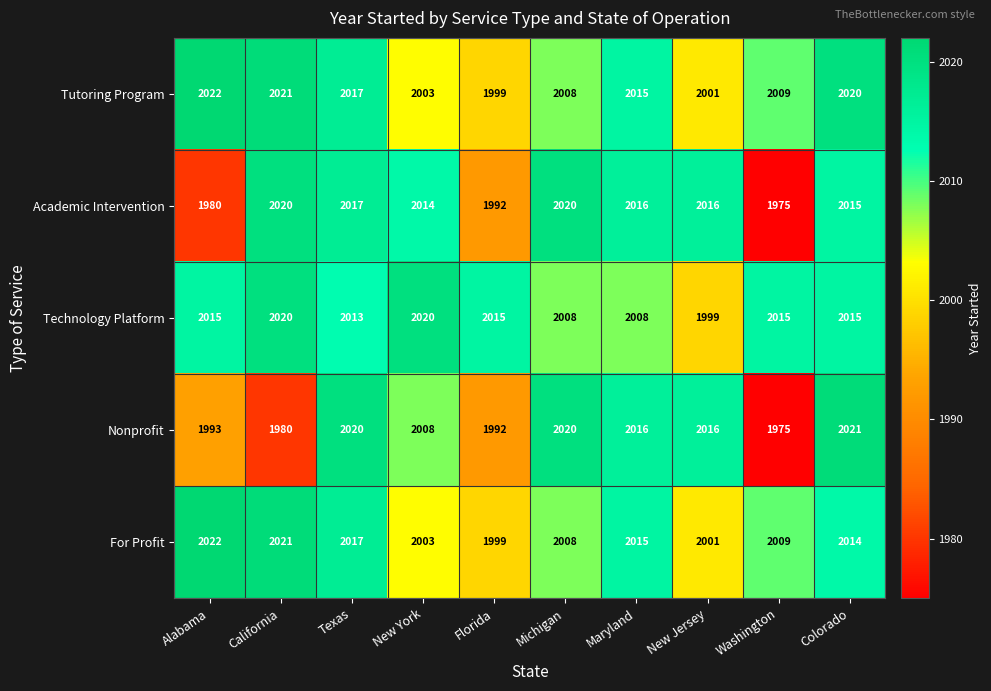

The Nonprofit series shows 438 at Alabama. True or false?

False